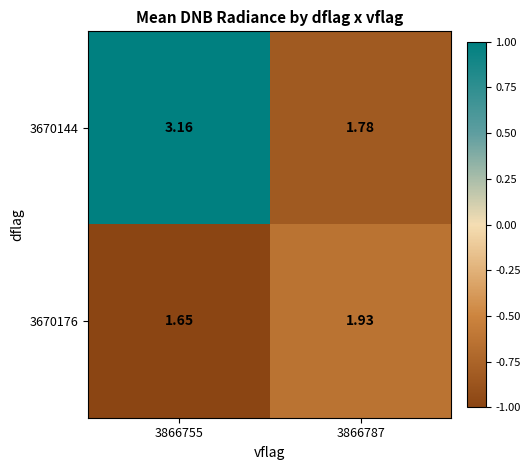

Is the value of 3670176 at 3866787 greater than the value of 3670144 at 3866787?

Yes